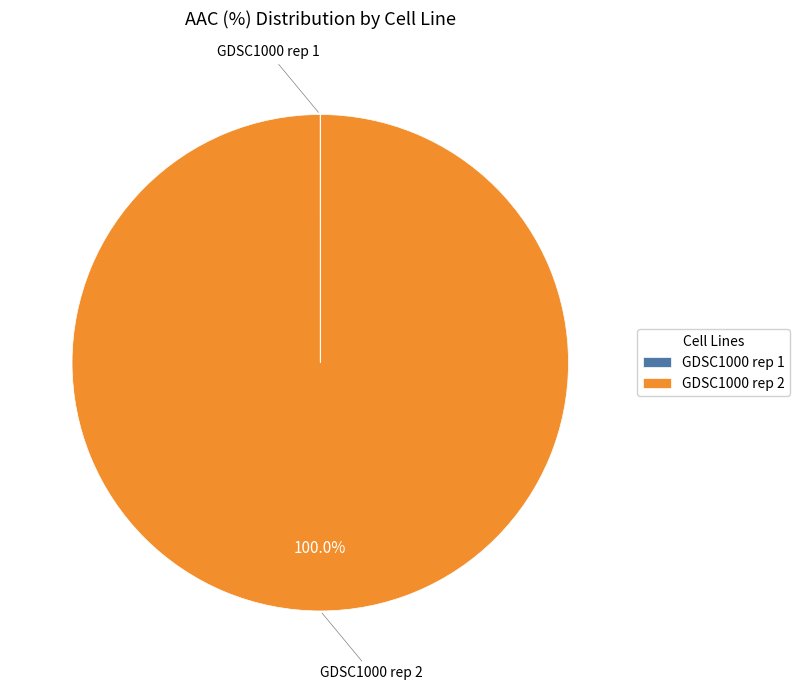

True or false: GDSC1000 rep 2 accounts for 87% of the total.

False